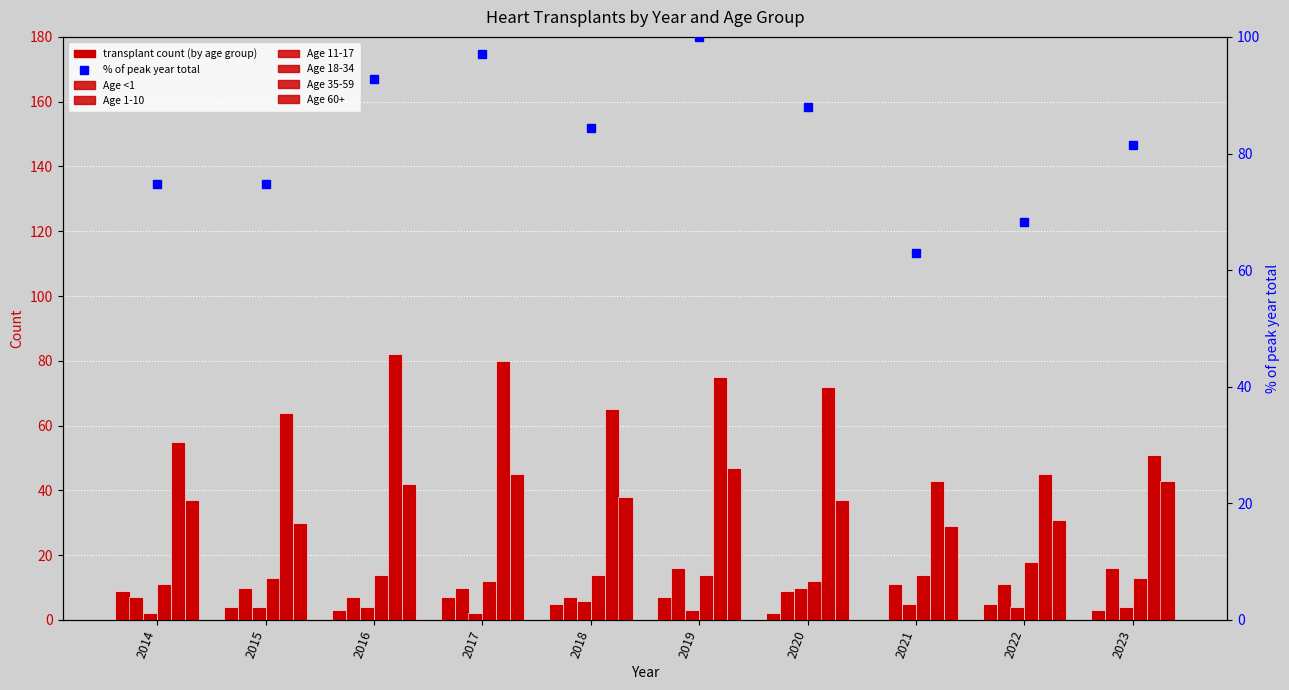

What is the difference between the highest and lowest values at 2016?

79